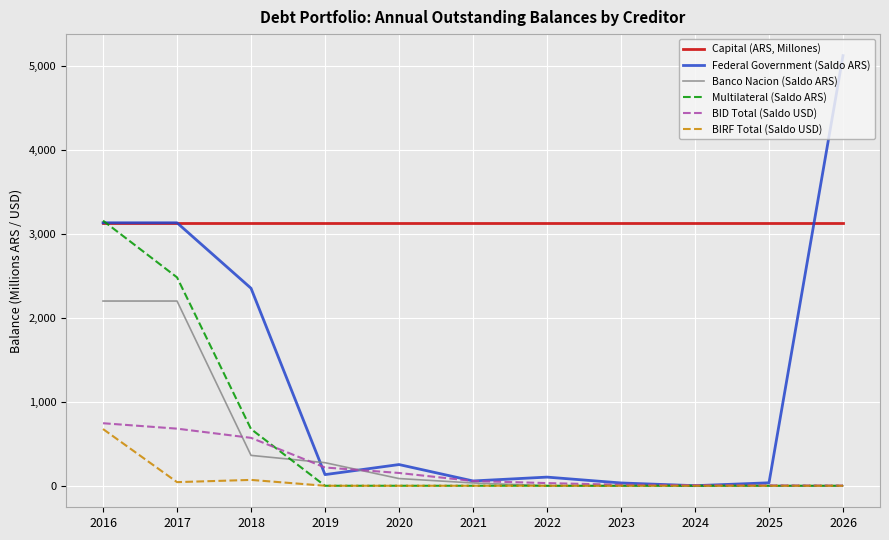

Which series ends up on top after the final intersection of Federal Government (Saldo ARS) and BID Total (Saldo USD)?

Federal Government (Saldo ARS)